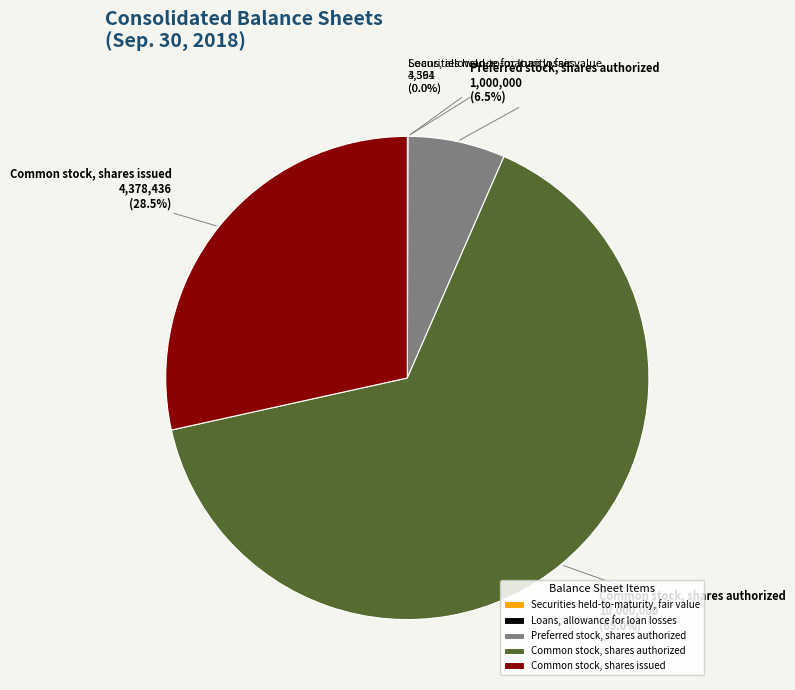

Between Common stock, shares issued and Preferred stock, shares authorized, which is larger?

Common stock, shares issued